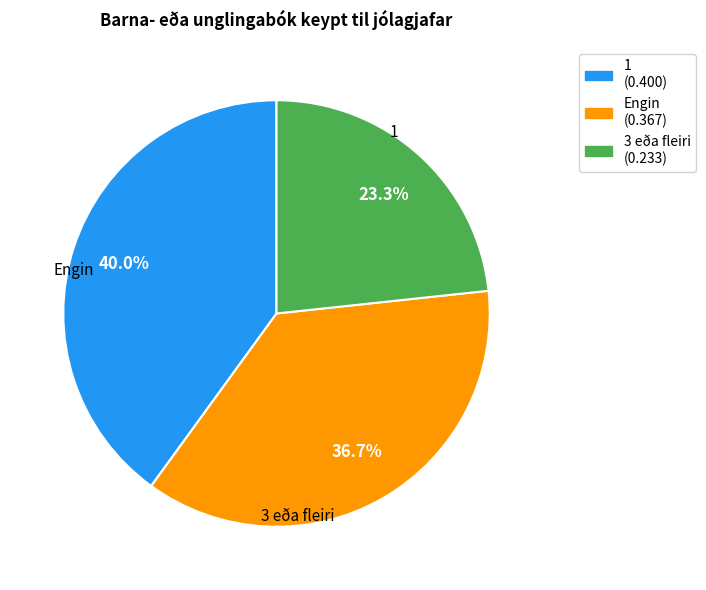

True or false: 3 eða fleiri accounts for 23% of the total.

True